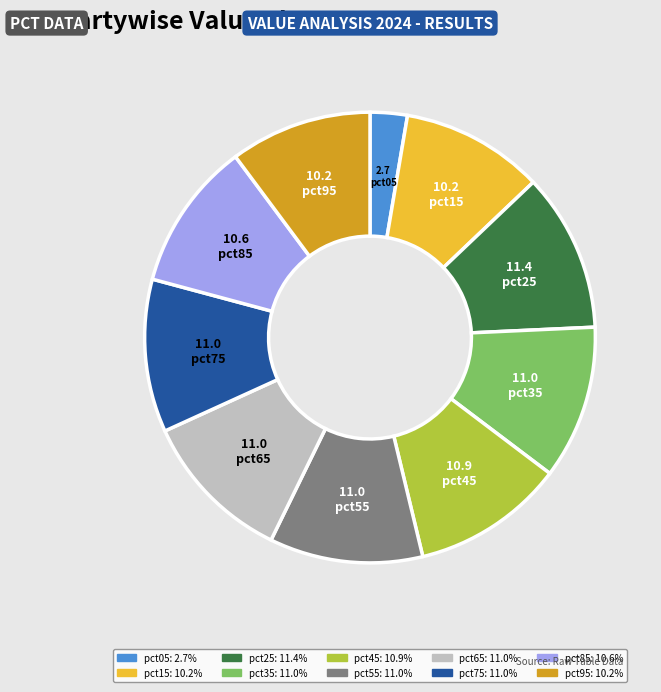

Do pct15 and pct05 together represent more than half of the pie?

No